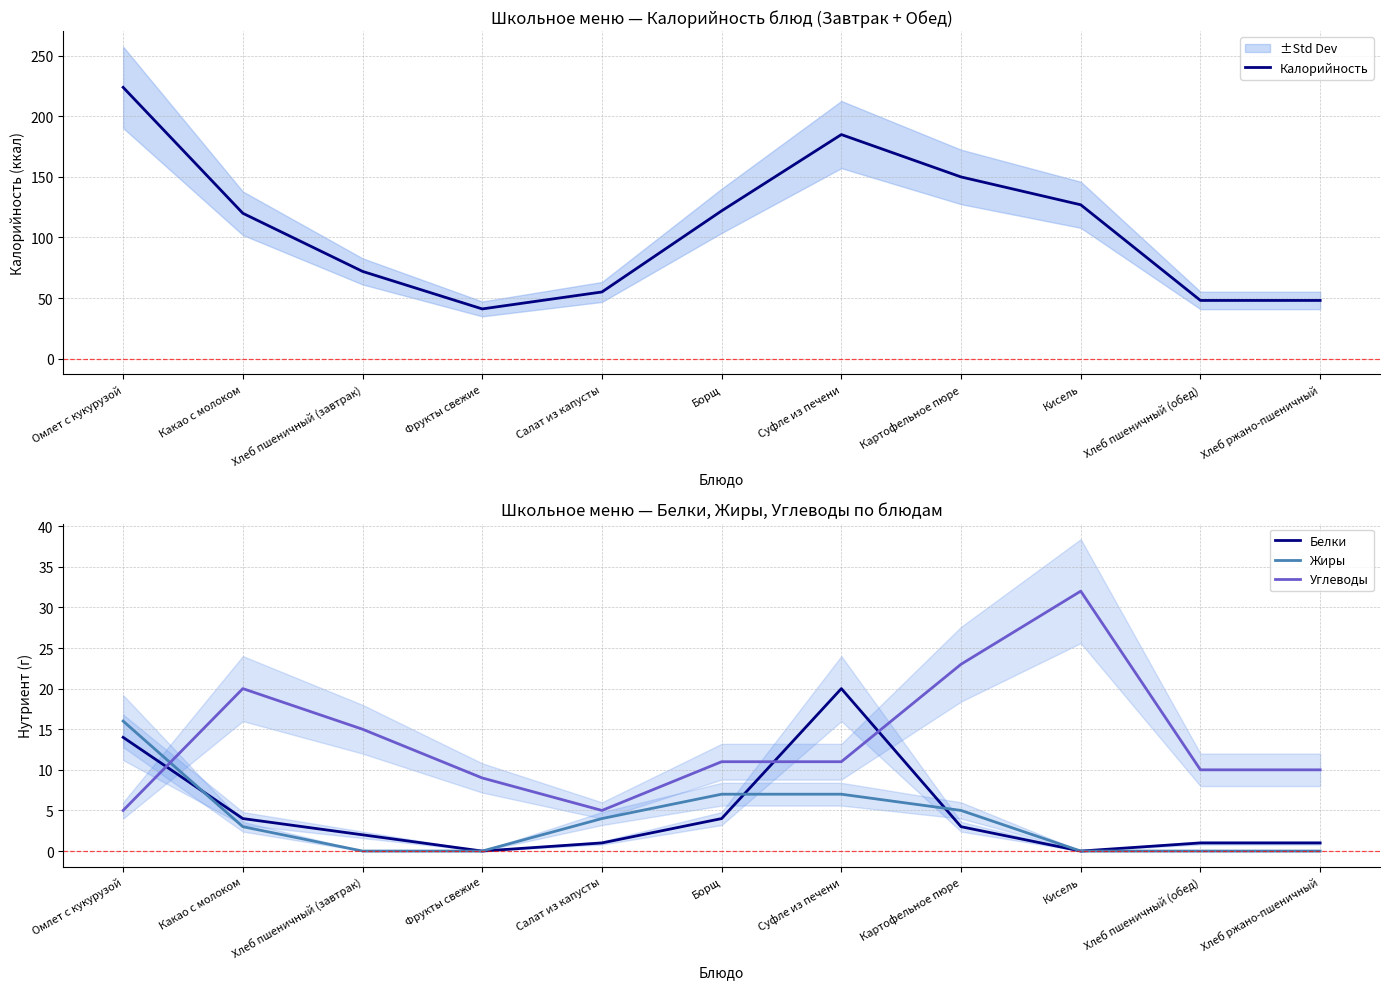

Where is the first local minimum for Белки?

Фрукты свежие